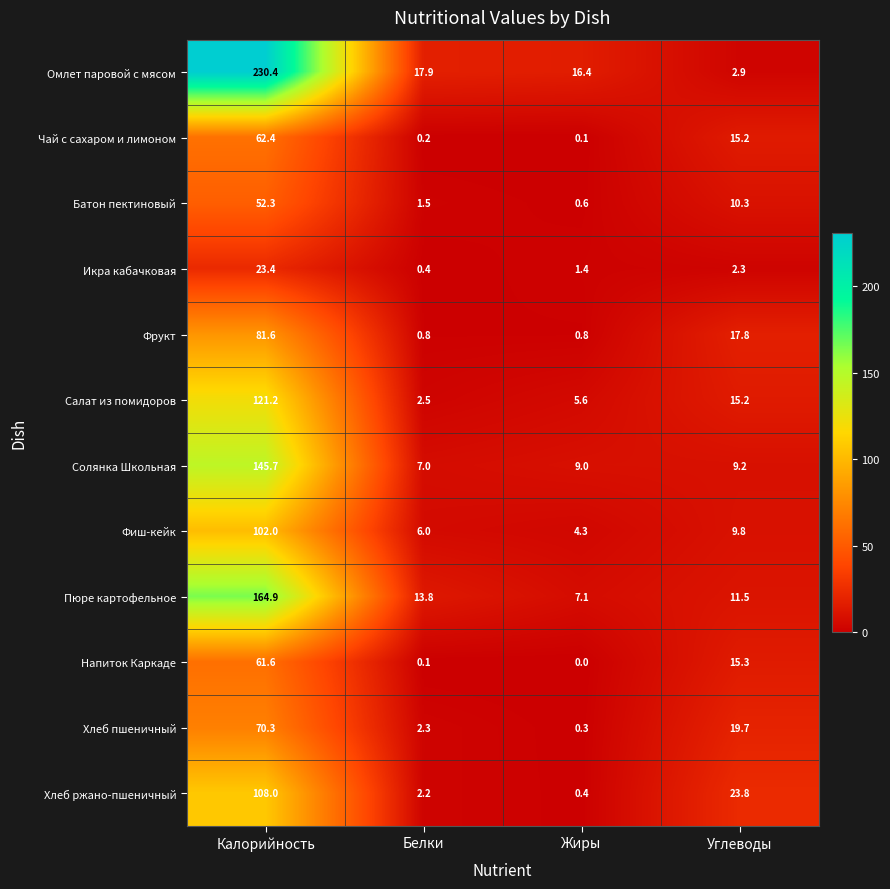

At which category is the sum across all series the highest?

Калорийность